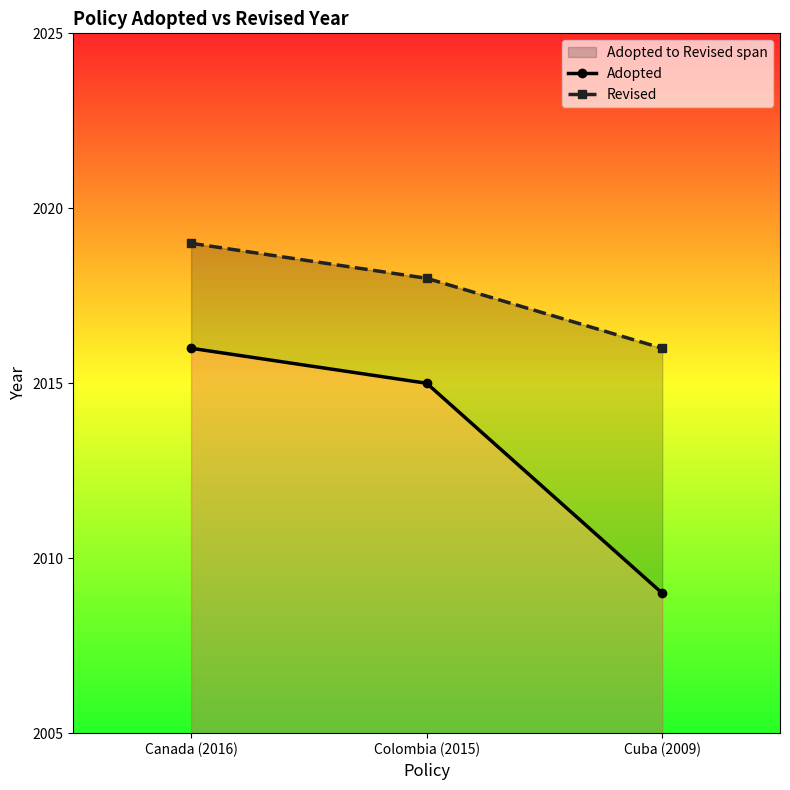

Is this an area chart (filled region under the line)?

No